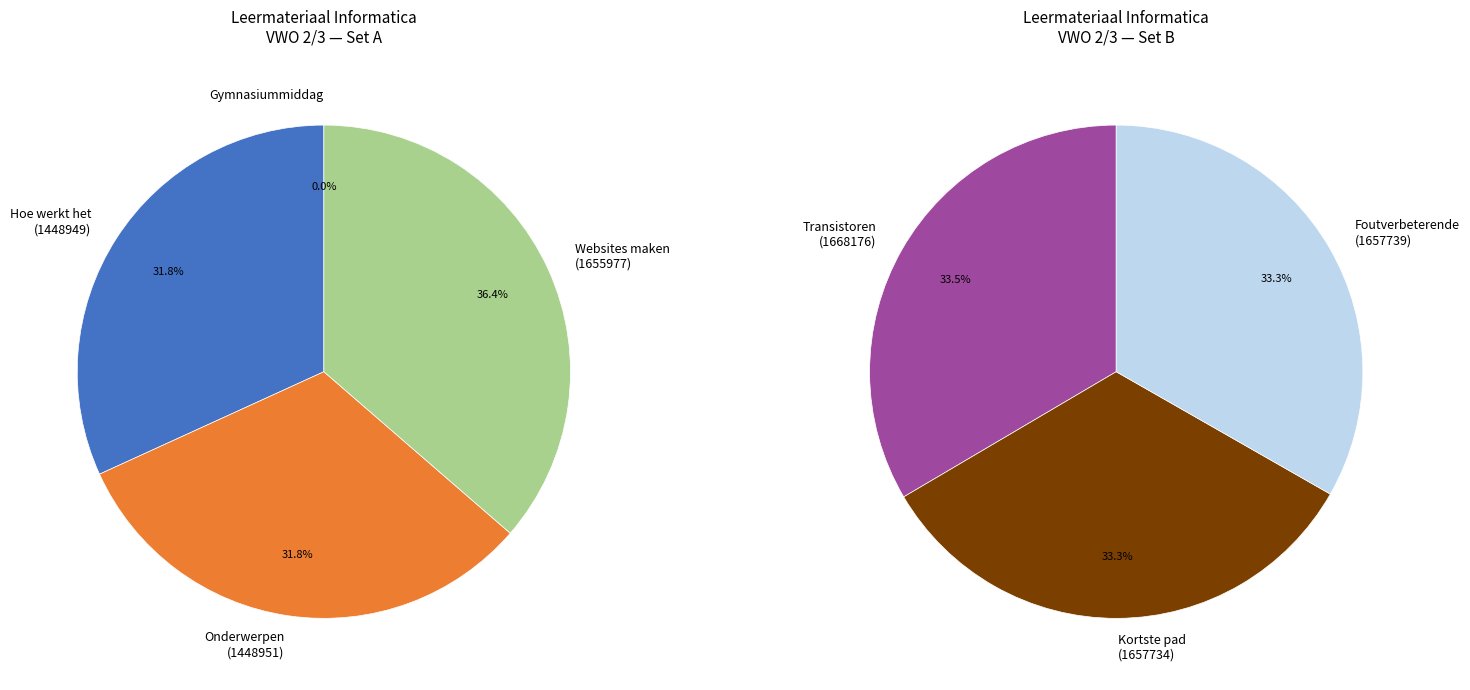

What is the change in value from Websites maken (HTML en JS) to Kortste pad-algoritmes?

+1757